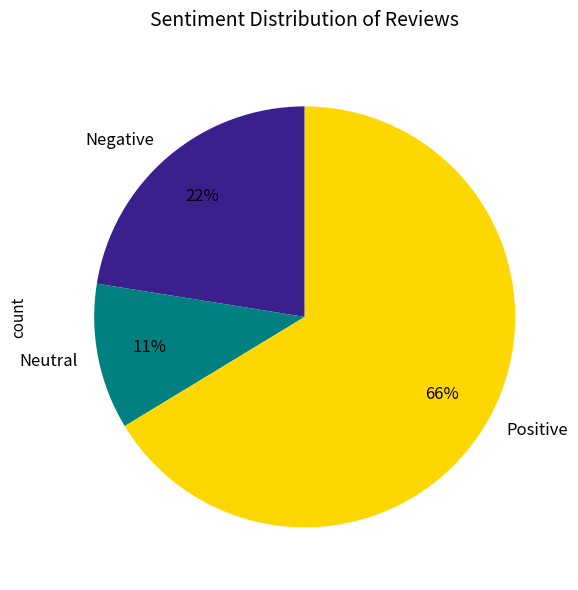

Is there any slice that represents more than half of the pie?

Yes